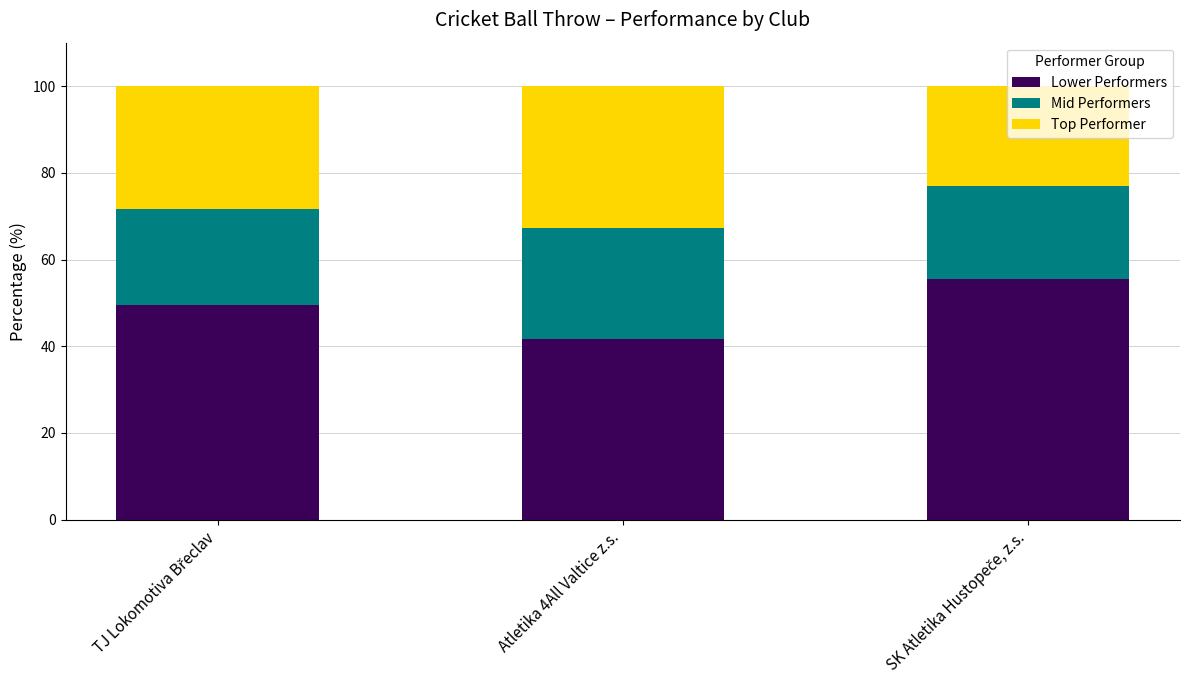

What is the minimum value for Lower Performers?

41.6